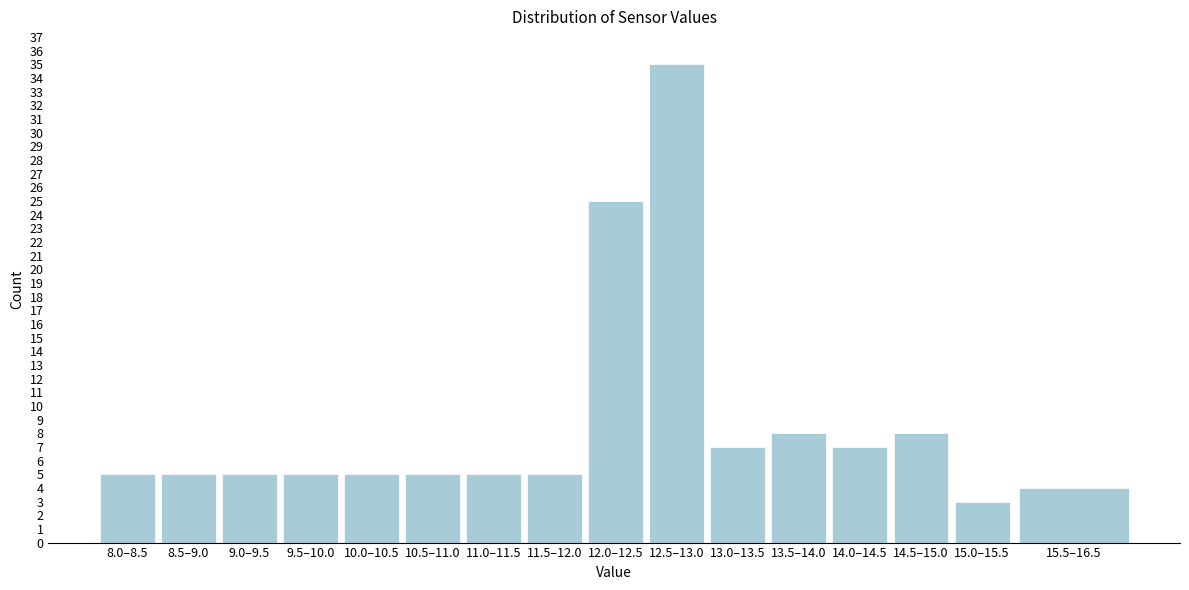

Reading left to right, list all the values displayed in this chart.

5	5	5	5	5	5	5	5	25	35	7	8	7	8	3	4